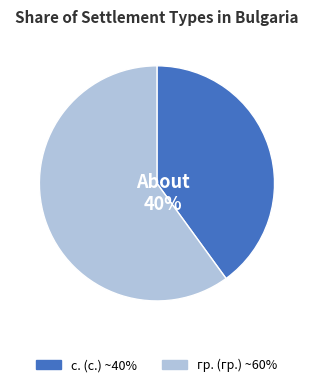

What is the ratio of the value at гр. to the value at с.?

1.5